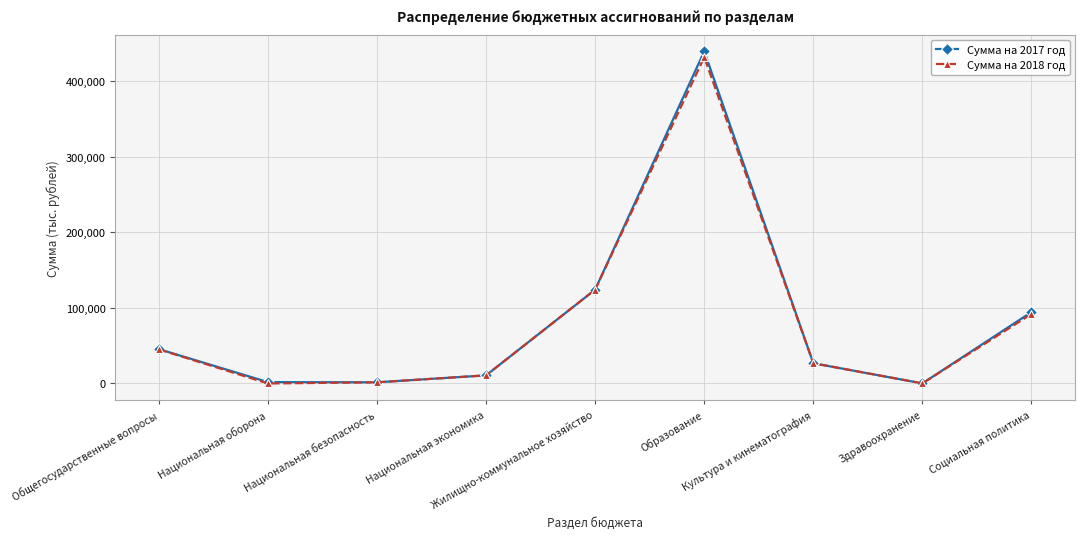

At which category is the sum across all series the highest?

Образование